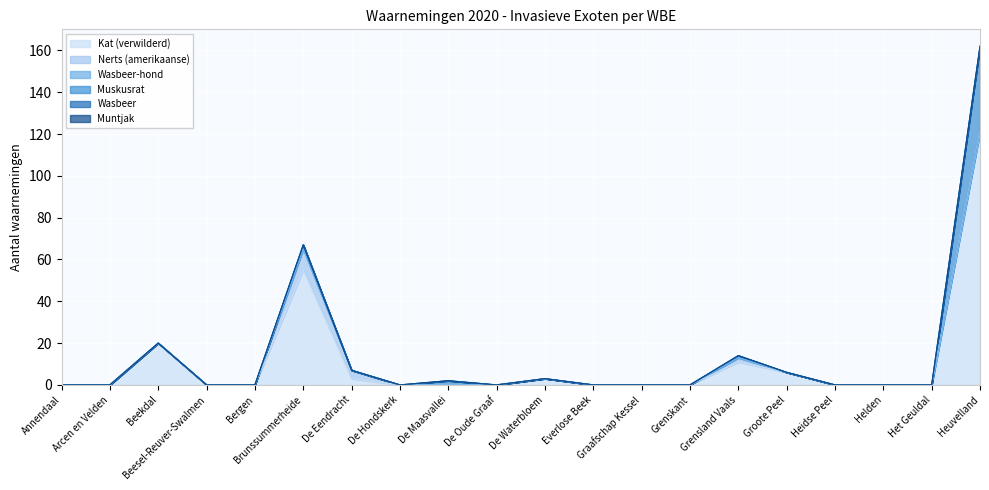

Reading left to right, transcribe all the data shown in this chart.

Kat (verwilderd): Annendaal=0	Arcen en Velden=0	Beekdal=20	Beesel-Reuver-Swalmen=0	Bergen=0	Brunssummerheide=55	De Eendracht=3	De Hondskerk=0	De Maasvallei=0	De Oude Graaf=0	De Waterbloem=3	Everlose Beek=0	Graafschap Kessel=0	Grenskant=0	Grensland Vaals=11	Groote Peel=6	Heidse Peel=0	Helden=0	Het Geuldal=0	Heuvelland=121
Nerts (amerikaanse): Annendaal=0	Arcen en Velden=0	Beekdal=0	Beesel-Reuver-Swalmen=0	Bergen=0	Brunssummerheide=10	De Eendracht=4	De Hondskerk=0	De Maasvallei=0	De Oude Graaf=0	De Waterbloem=0	Everlose Beek=0	Graafschap Kessel=0	Grenskant=0	Grensland Vaals=2	Groote Peel=0	Heidse Peel=0	Helden=0	Het Geuldal=0	Heuvelland=0
Wasbeer-hond: Annendaal=0	Arcen en Velden=0	Beekdal=0	Beesel-Reuver-Swalmen=0	Bergen=0	Brunssummerheide=0	De Eendracht=0	De Hondskerk=0	De Maasvallei=0	De Oude Graaf=0	De Waterbloem=0	Everlose Beek=0	Graafschap Kessel=0	Grenskant=0	Grensland Vaals=0	Groote Peel=0	Heidse Peel=0	Helden=0	Het Geuldal=0	Heuvelland=0
Muskusrat: Annendaal=0	Arcen en Velden=0	Beekdal=0	Beesel-Reuver-Swalmen=0	Bergen=0	Brunssummerheide=2	De Eendracht=0	De Hondskerk=0	De Maasvallei=2	De Oude Graaf=0	De Waterbloem=0	Everlose Beek=0	Graafschap Kessel=0	Grenskant=0	Grensland Vaals=1	Groote Peel=0	Heidse Peel=0	Helden=0	Het Geuldal=0	Heuvelland=41
Wasbeer: Annendaal=0	Arcen en Velden=0	Beekdal=0	Beesel-Reuver-Swalmen=0	Bergen=0	Brunssummerheide=0	De Eendracht=0	De Hondskerk=0	De Maasvallei=0	De Oude Graaf=0	De Waterbloem=0	Everlose Beek=0	Graafschap Kessel=0	Grenskant=0	Grensland Vaals=0	Groote Peel=0	Heidse Peel=0	Helden=0	Het Geuldal=0	Heuvelland=0
Muntjak: Annendaal=0	Arcen en Velden=0	Beekdal=0	Beesel-Reuver-Swalmen=0	Bergen=0	Brunssummerheide=0	De Eendracht=0	De Hondskerk=0	De Maasvallei=0	De Oude Graaf=0	De Waterbloem=0	Everlose Beek=0	Graafschap Kessel=0	Grenskant=0	Grensland Vaals=0	Groote Peel=0	Heidse Peel=0	Helden=0	Het Geuldal=0	Heuvelland=0